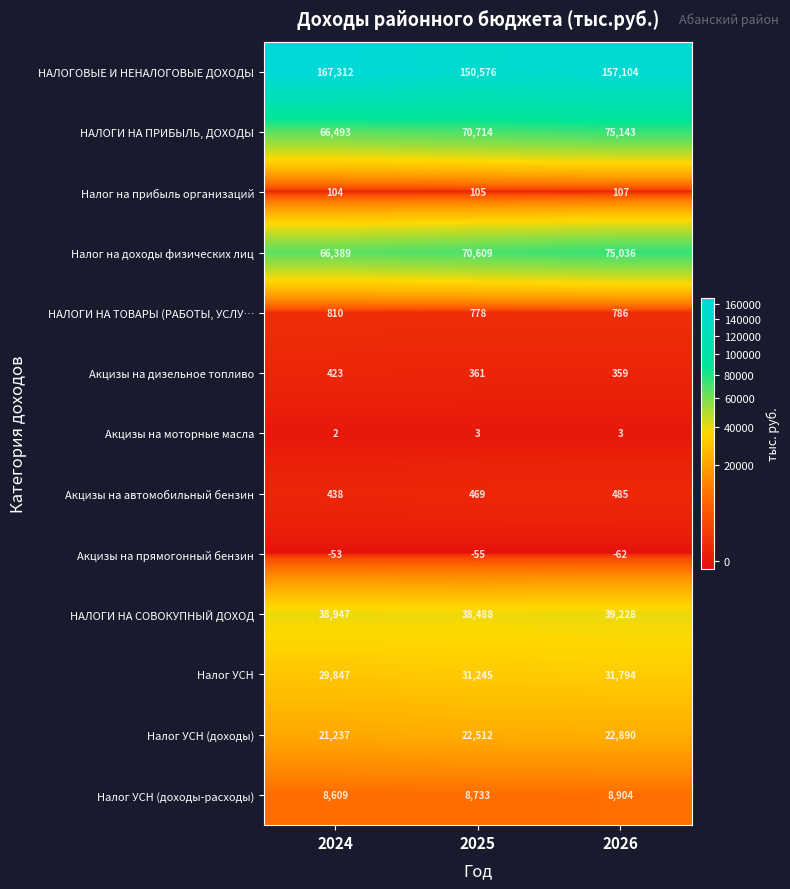

Rank the series by their maximum value, from highest to lowest.

НАЛОГОВЫЕ И НЕНАЛОГОВЫЕ ДОХОДЫ, НАЛОГИ НА ПРИБЫЛЬ, ДОХОДЫ, Налог на доходы физических лиц, НАЛОГИ НА СОВОКУПНЫЙ ДОХОД, Налог УСН, Налог УСН (доходы), Налог УСН (доходы-расходы), НАЛОГИ НА ТОВАРЫ (РАБОТЫ, УСЛУ…, Акцизы на автомобильный бензин, Акцизы на дизельное топливо, Налог на прибыль организаций, Акцизы на моторные масла, Акцизы на прямогонный бензин